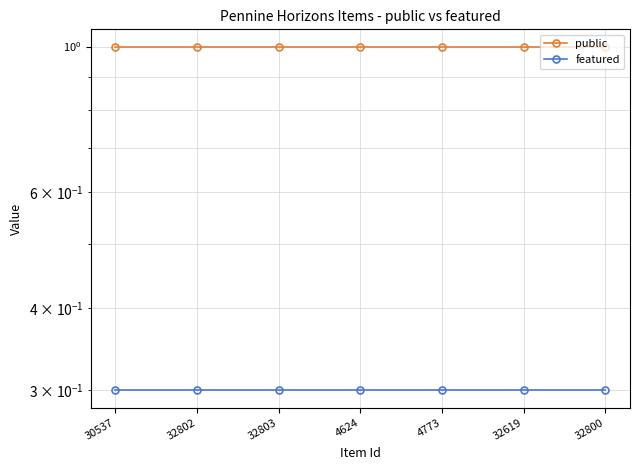

List the series in order of their peak value, highest first.

public, featured